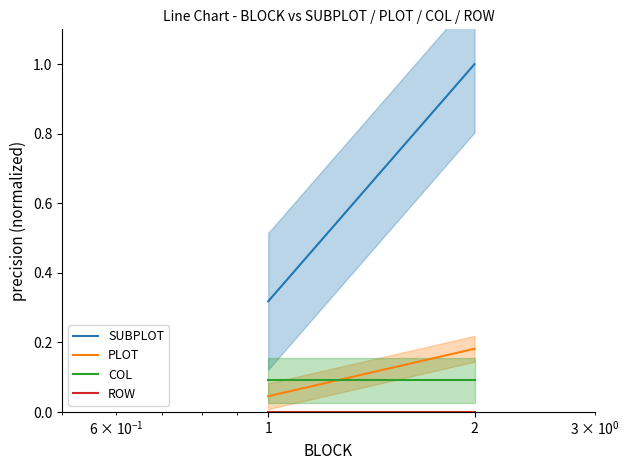

The SUBPLOT series shows 0.5 at 1. True or false?

False